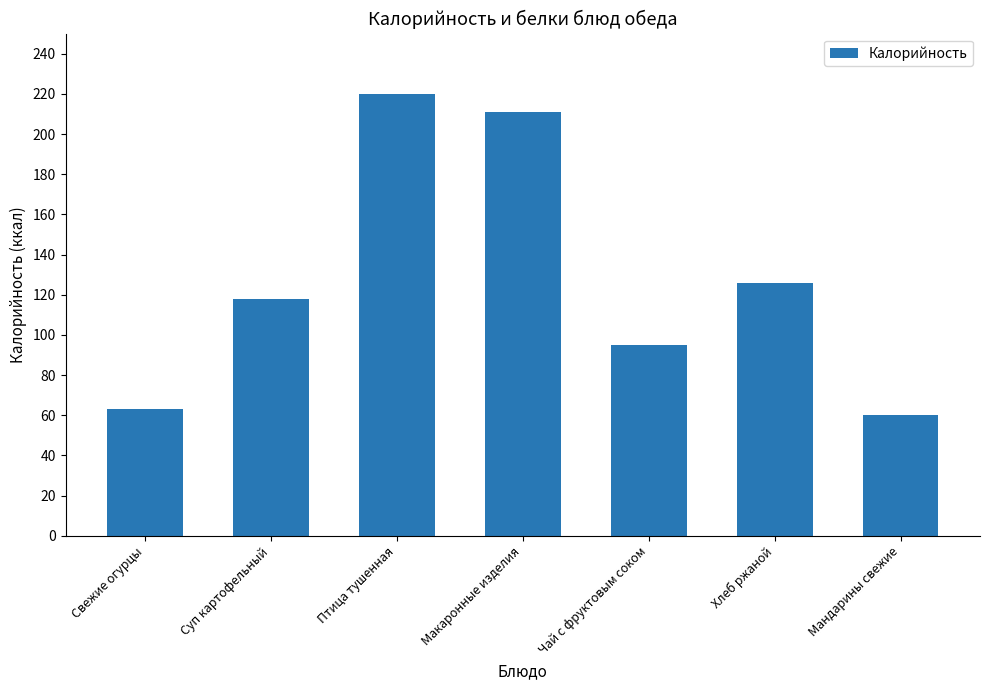

What is the change in value from Чай с фруктовым соком to Мандарины свежие?

-35